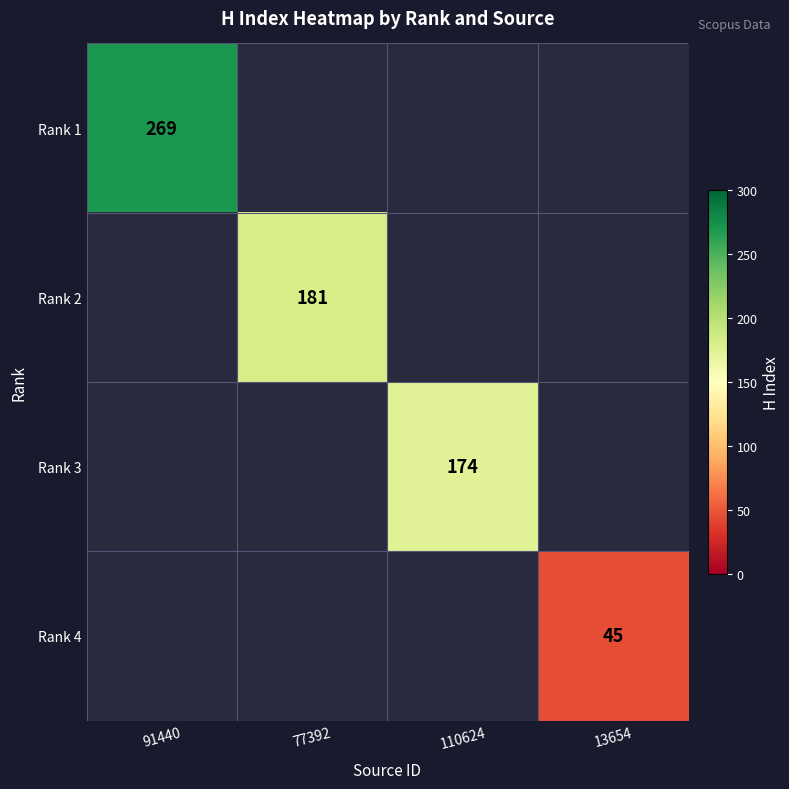

Is the value of Rank 2 at 77392 greater than the value of Rank 1 at 91440?

No